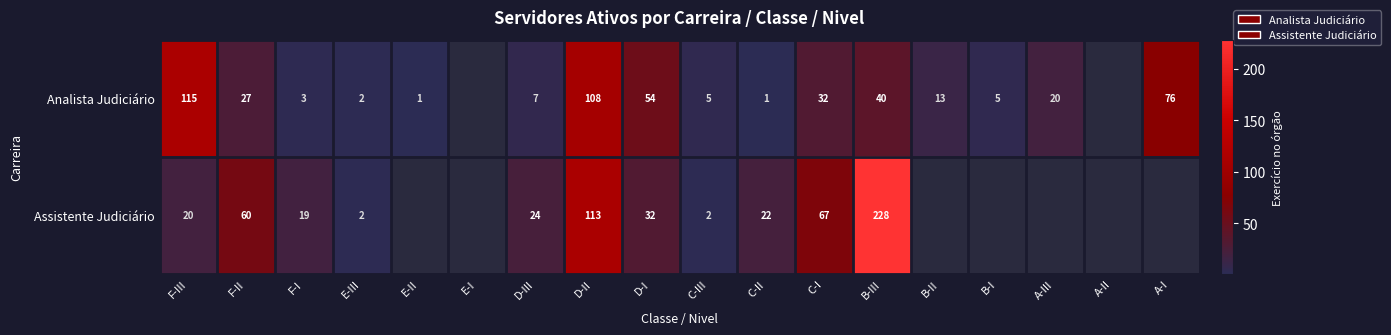

Which label corresponds to the largest value in the chart?

B-III